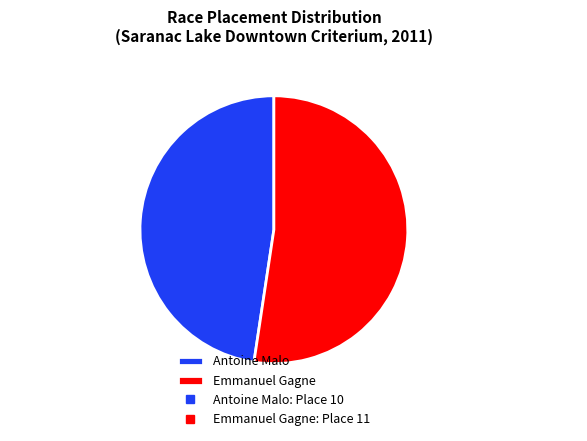

Combined, do Emmanuel Gagne and Antoine Malo account for over 50%?

Yes